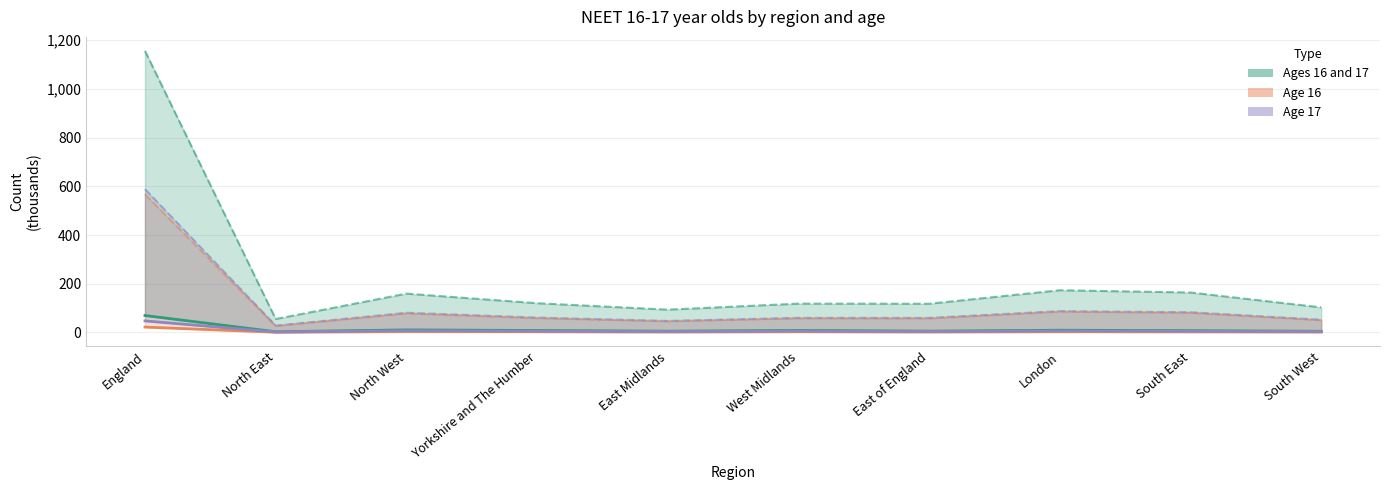

At how many categories does at least one series exceed 26?

1